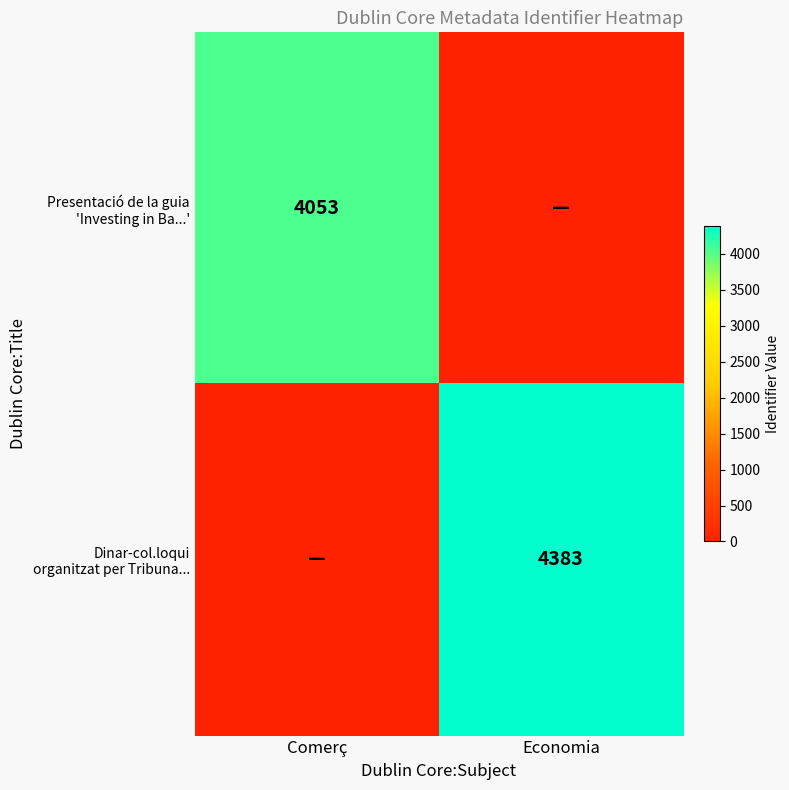

At which category is the sum across all series the highest?

Economia